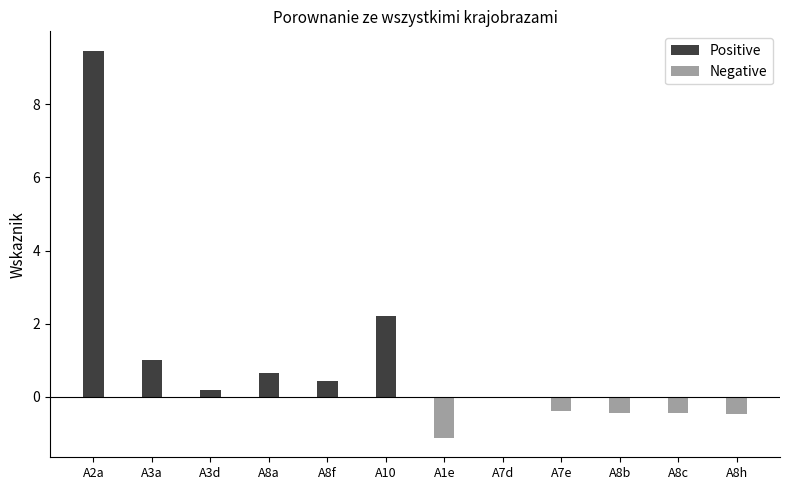

How many bars are there in total?

12